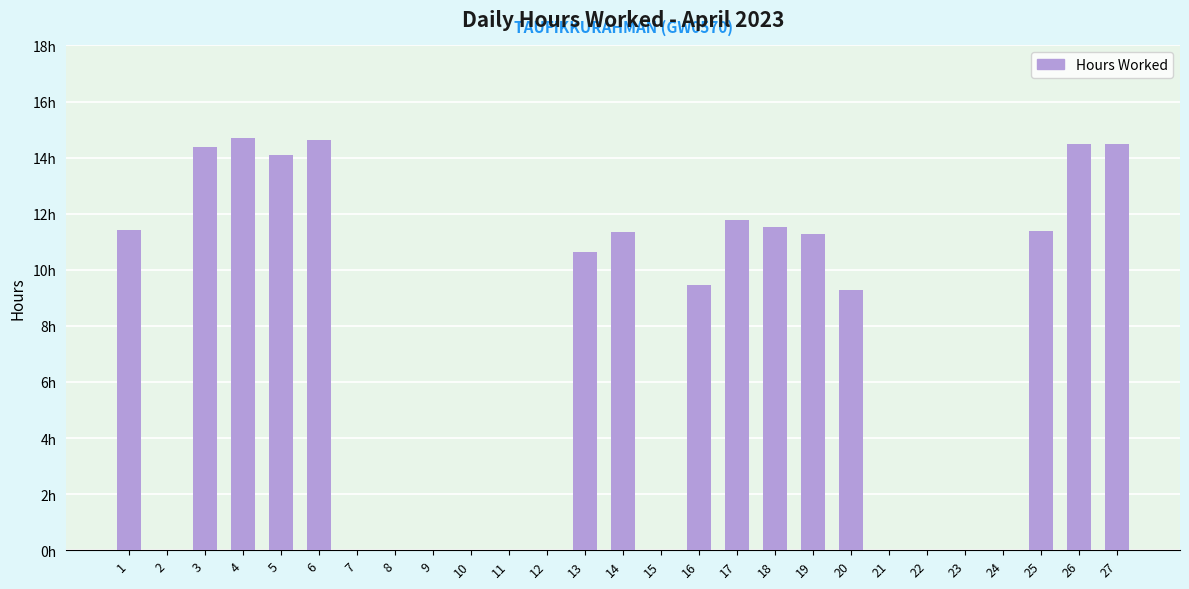

Does the chart contain any negative values?

No